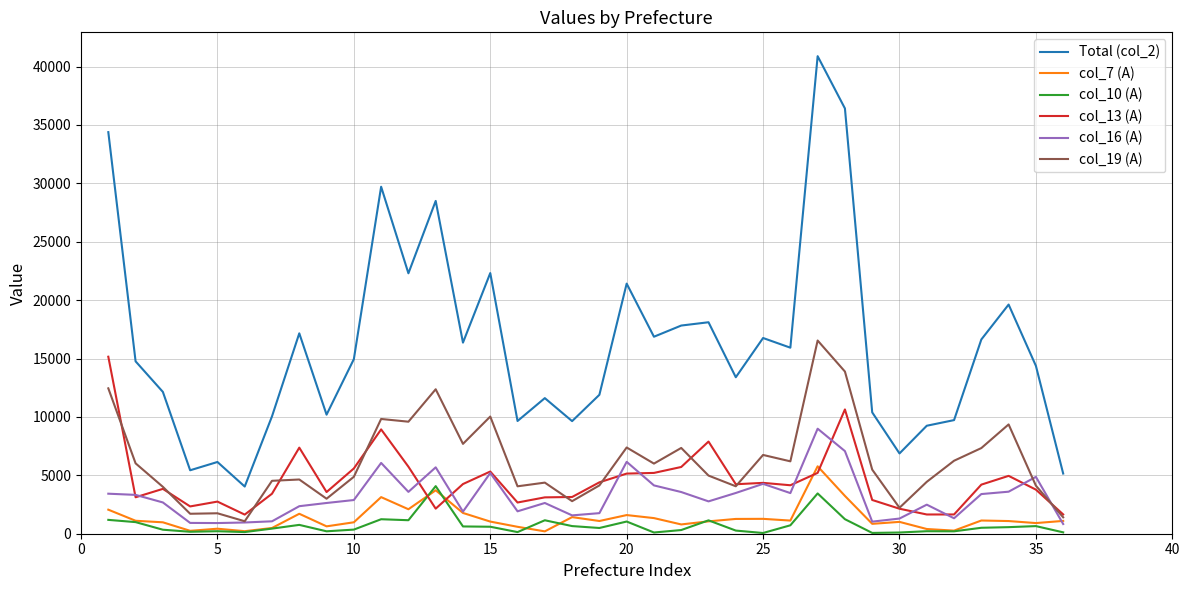

What is the maximum value shown in the chart?

40890